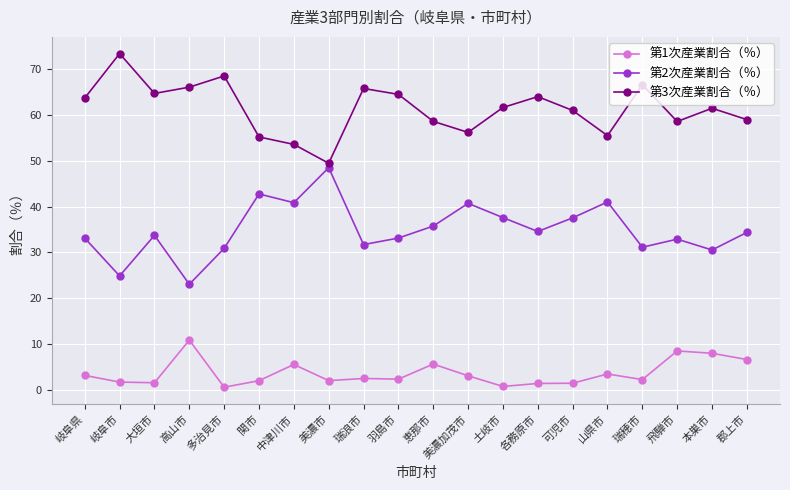

The 第1次産業割合（％） series shows 1.5 at 大垣市. True or false?

True